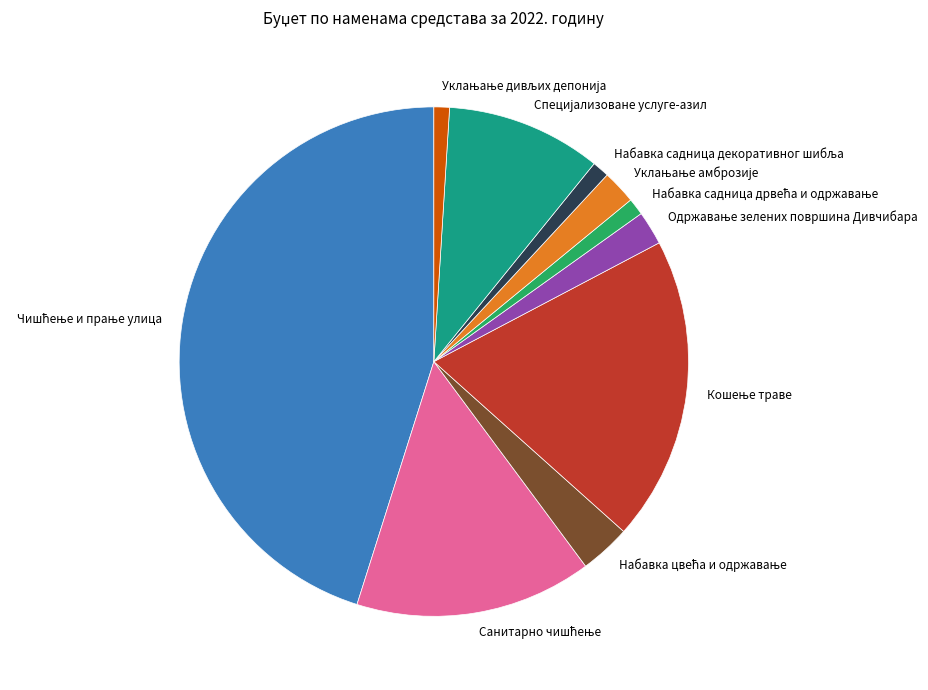

Is there any slice that represents more than half of the pie?

No